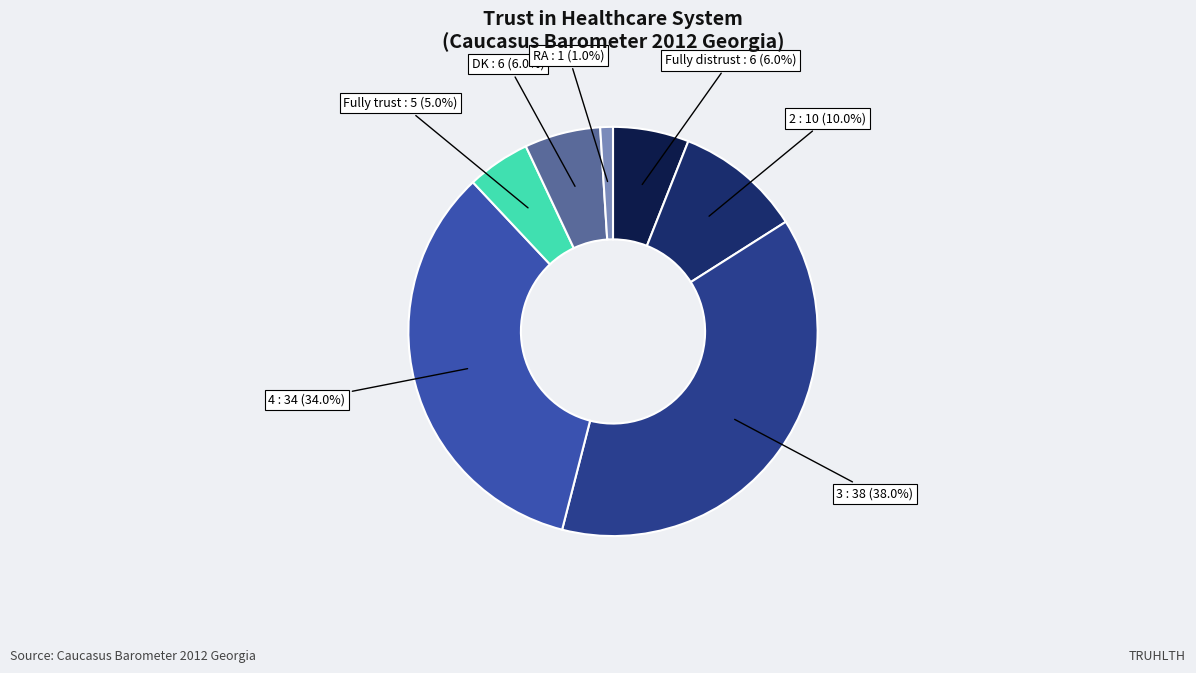

Approximately how many times larger is the value at DK compared to Fully distrust?

1.0